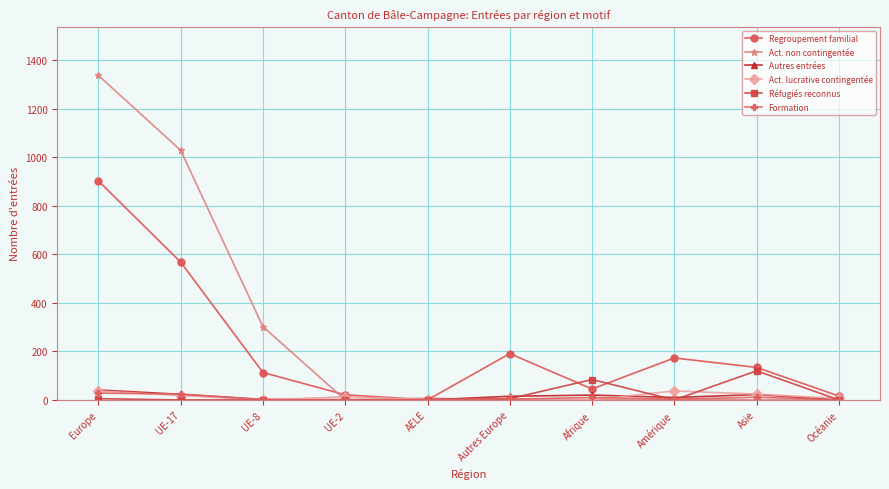

The value of Autres entrées at AELE is 0. True or false?

True